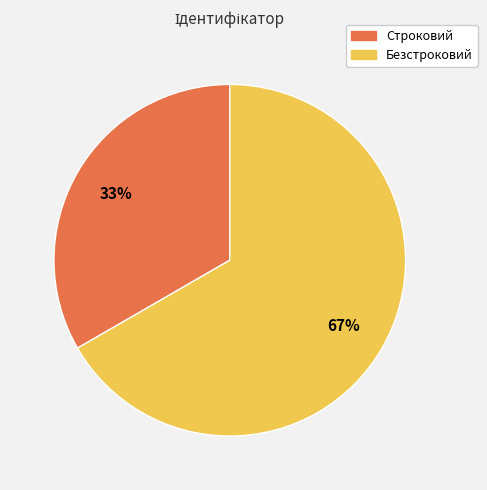

To the nearest percent, what is the average slice percentage?

50%